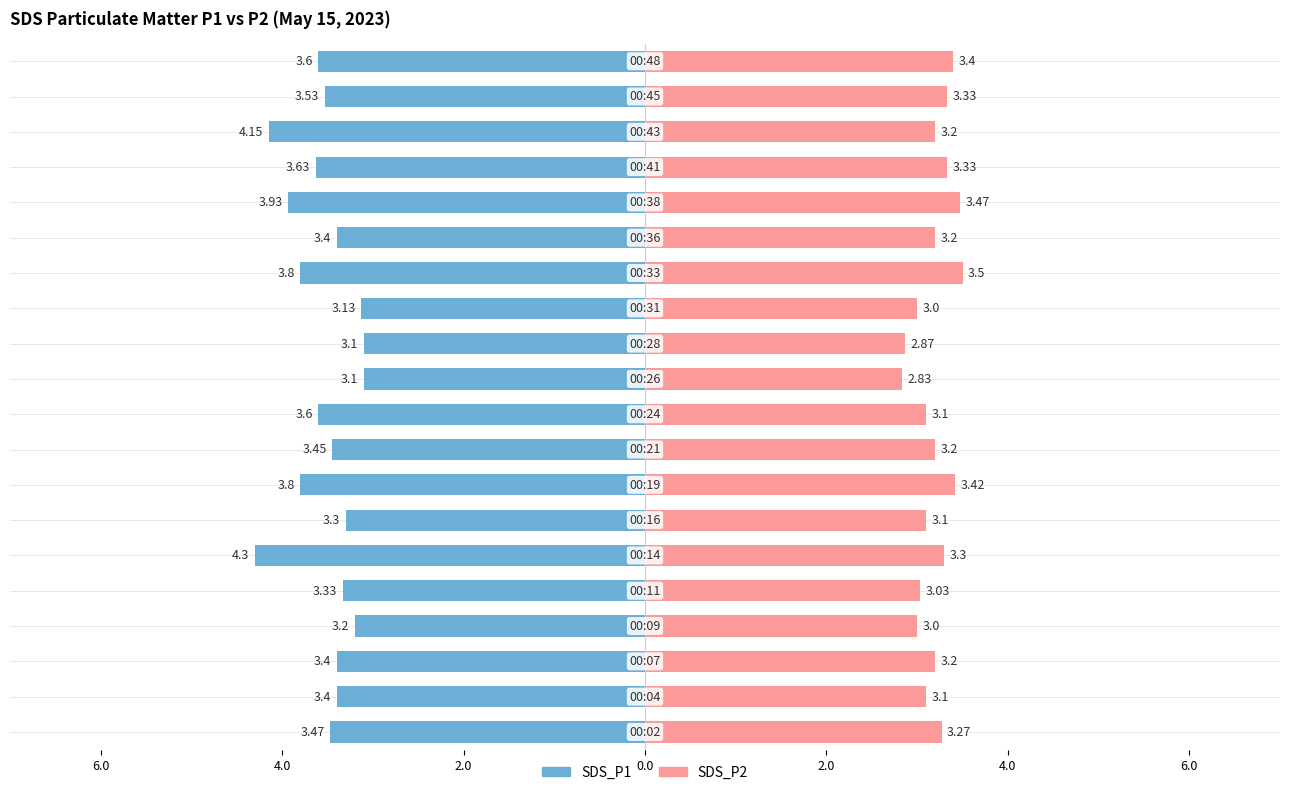

Which series changed the most between 13 and 18?

SDS_P1